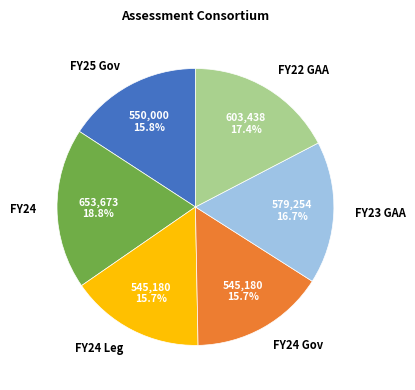

Which category has the biggest portion of the pie?

FY24